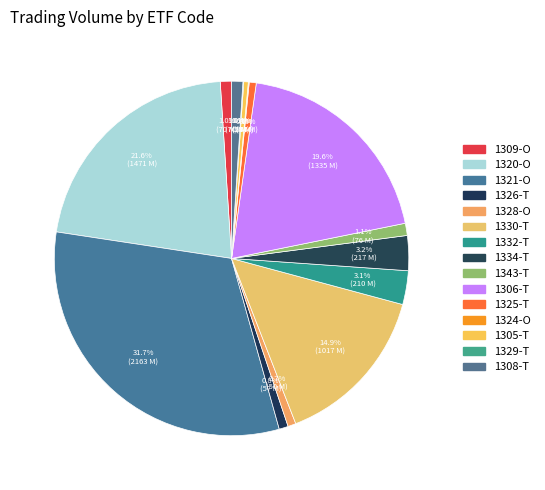

To the nearest percent, what percentage of the pie is 1334-T?

3%